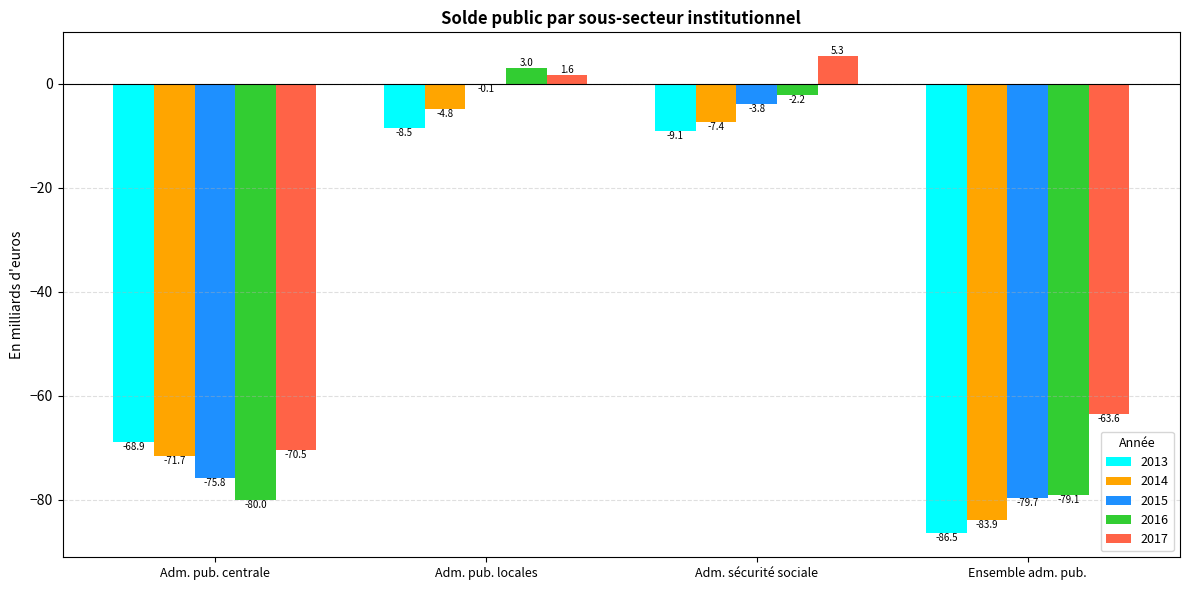

Which series has the widest spread of values?

2016